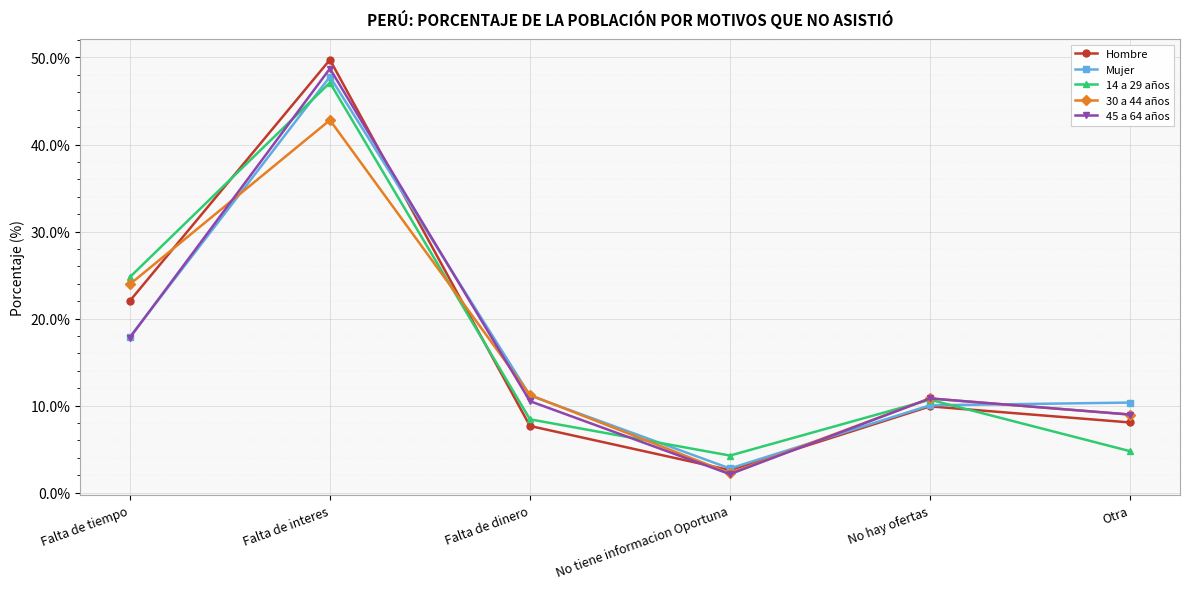

True or false: 14 a 29 años and 30 a 44 años intersect in this chart.

True